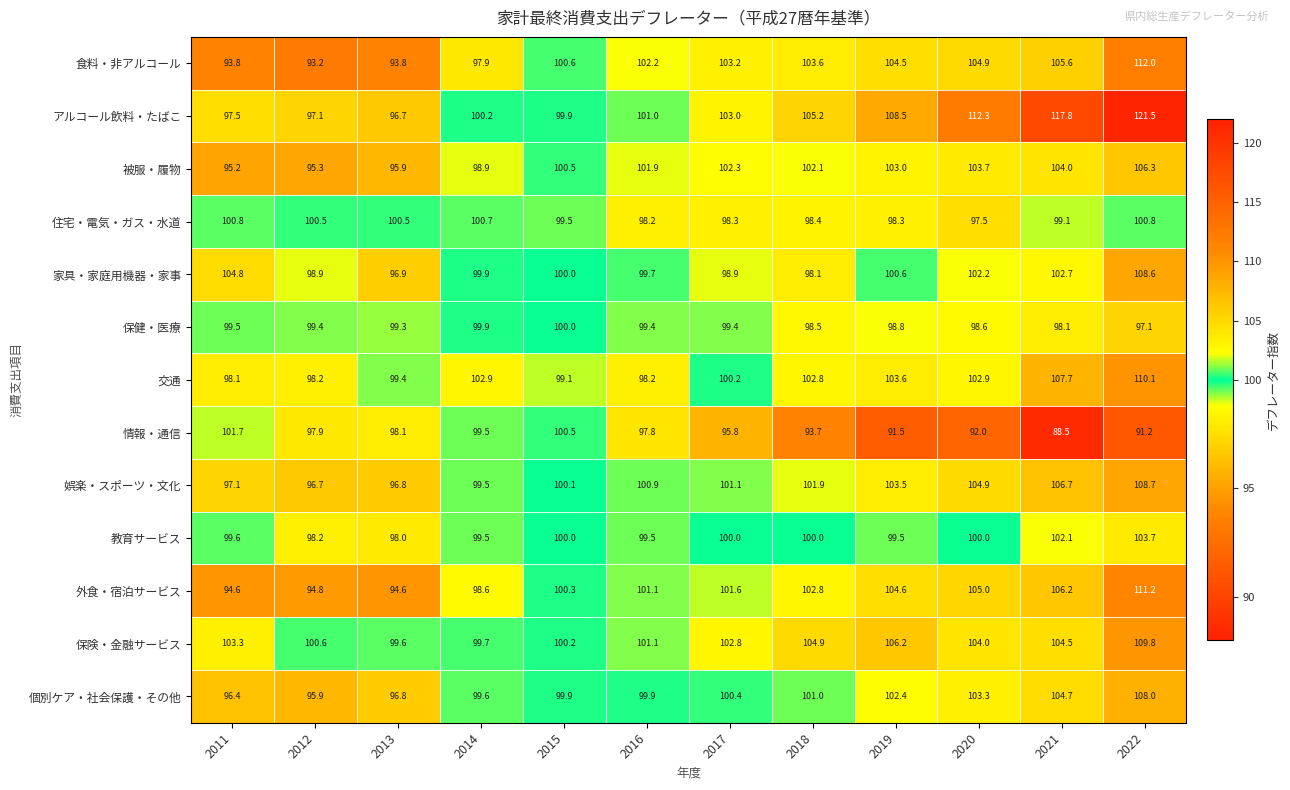

What is the difference between the maximum and minimum values in the 被服・履物 series?

11.1